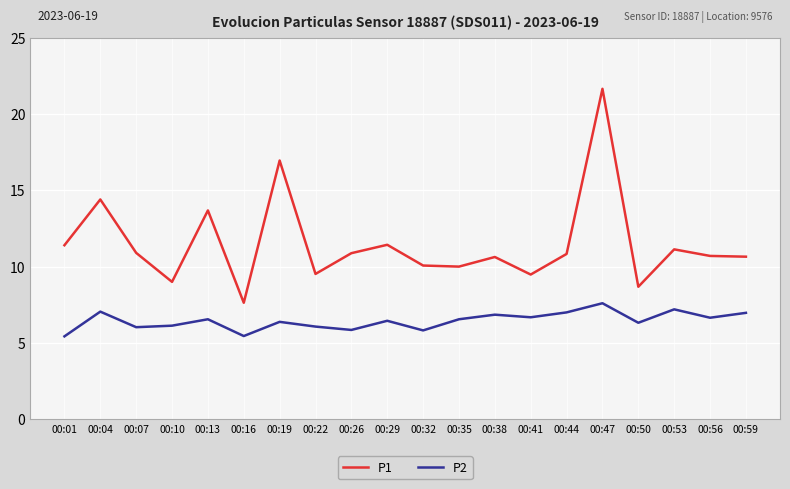

The P2 series shows 10.2 at 00:13. True or false?

False